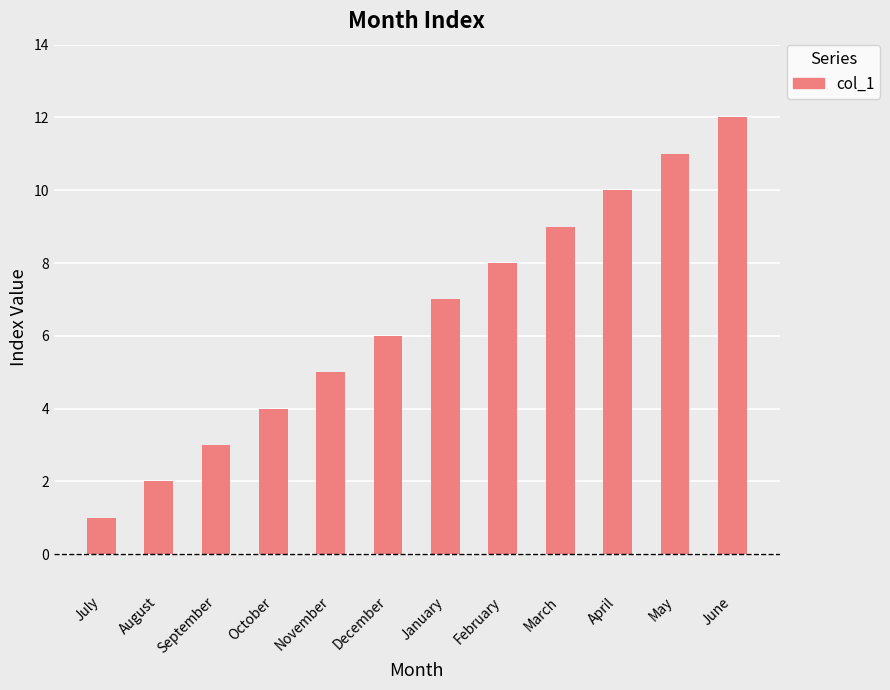

Are the bars grouped side by side (vs. stacked)?

No